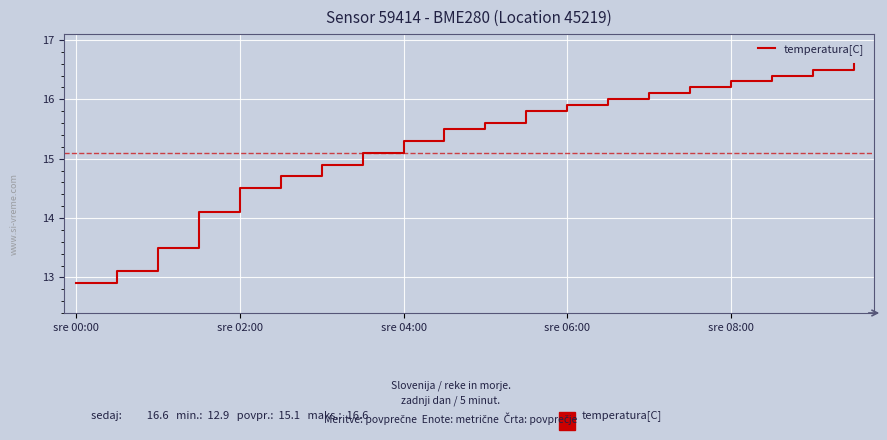

What is the difference between the maximum and minimum values?

3.7